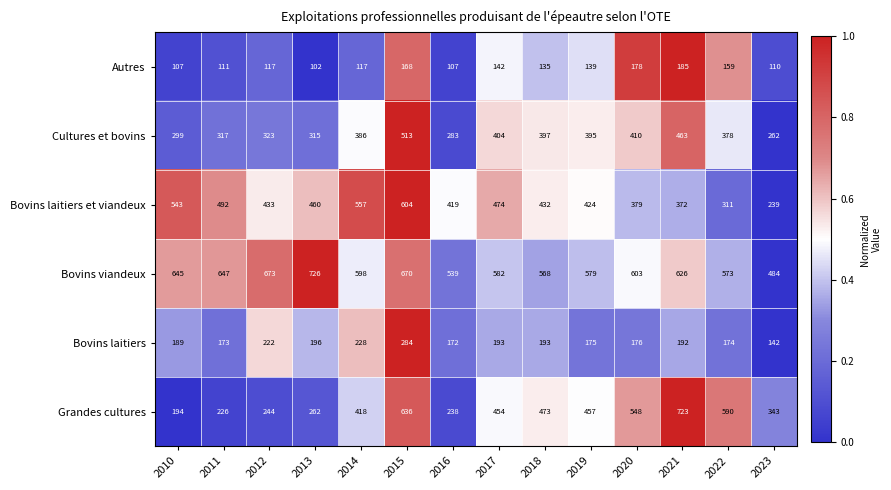

What is the total value across all series at 2023?

1580